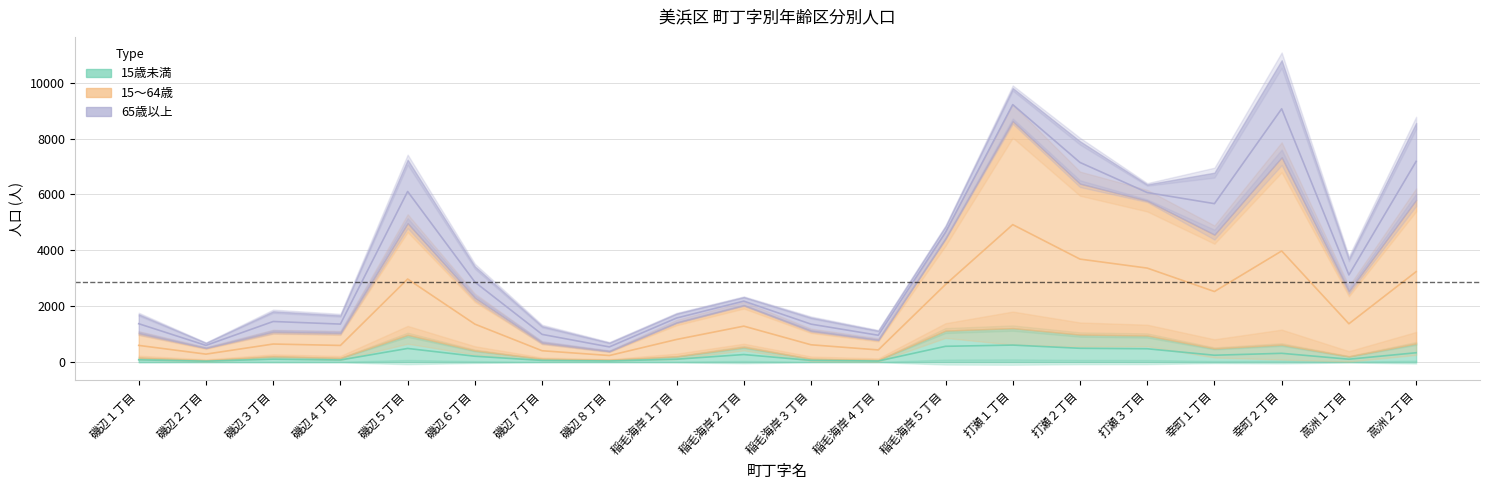

Which has a higher value, 磯辺８丁目 or 稲毛海岸３丁目?

稲毛海岸３丁目